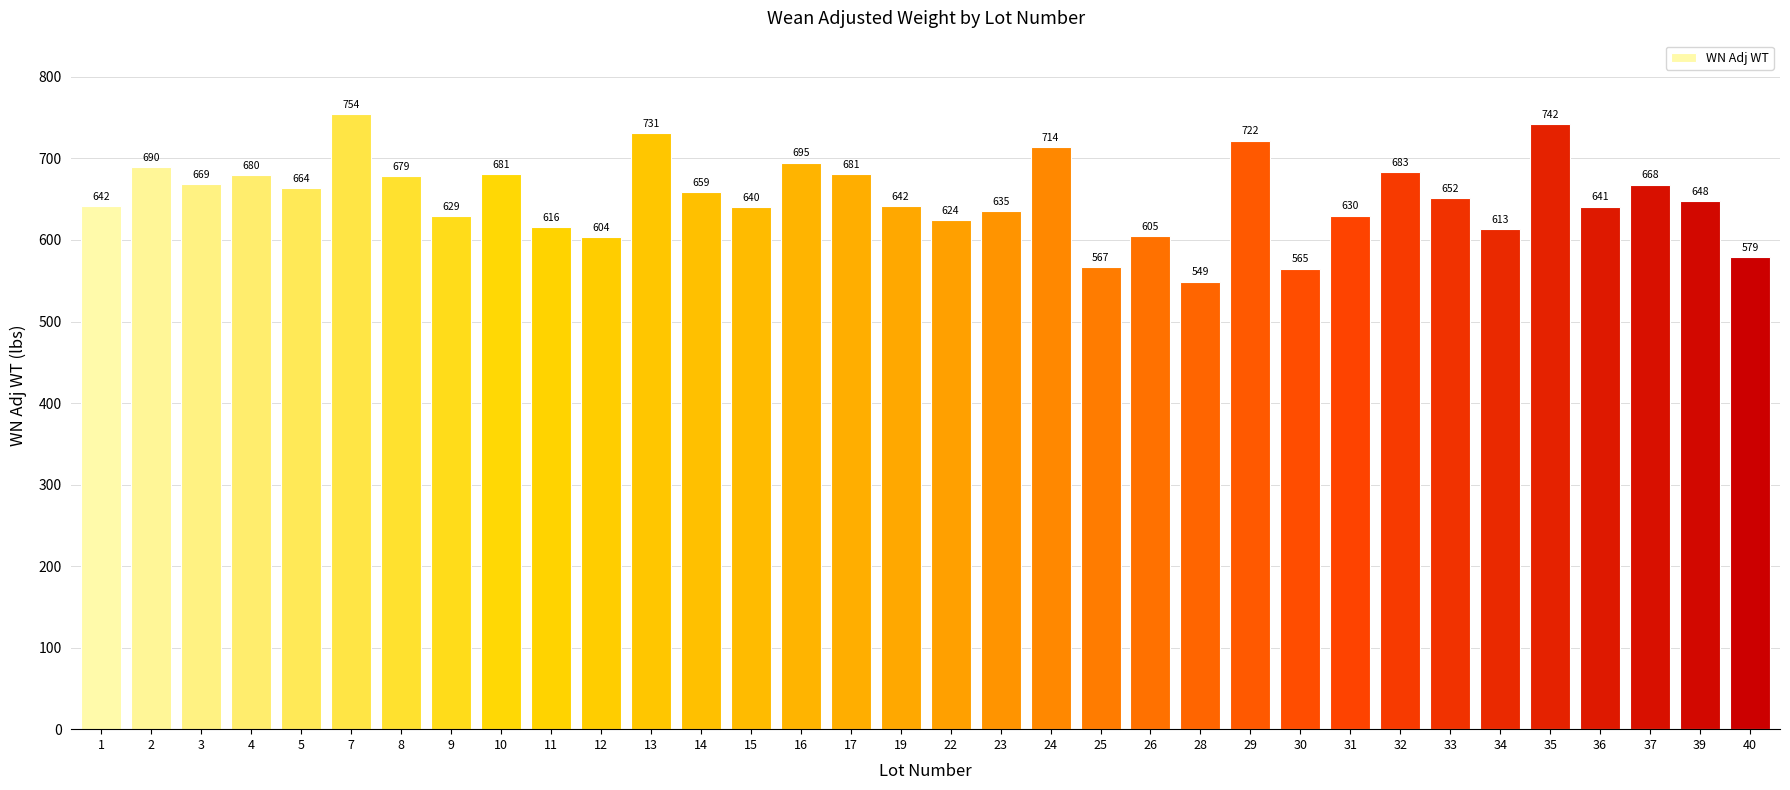

Between 22 and 32, which is larger?

32